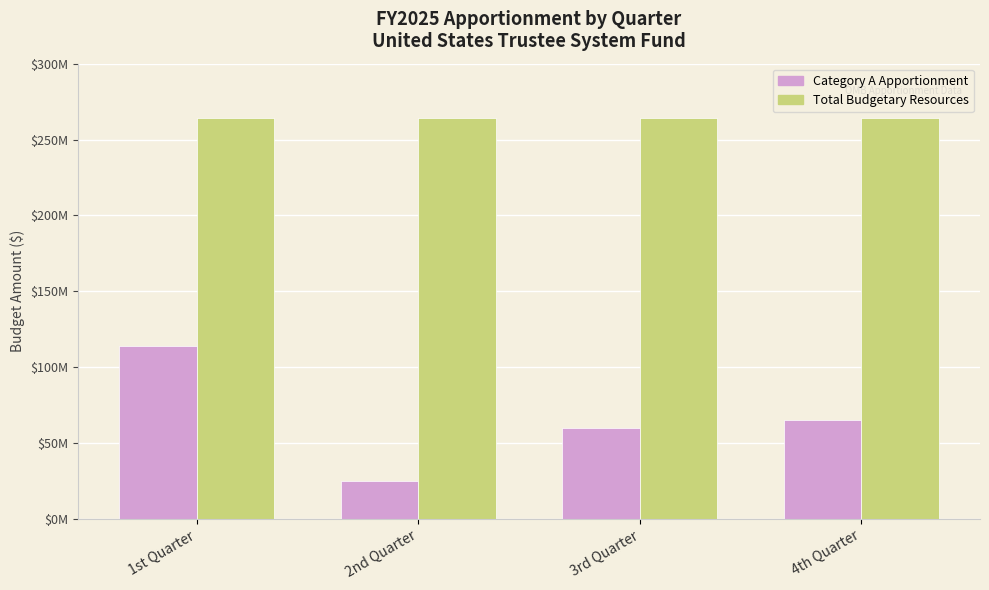

Does the chart contain stacked bars?

No